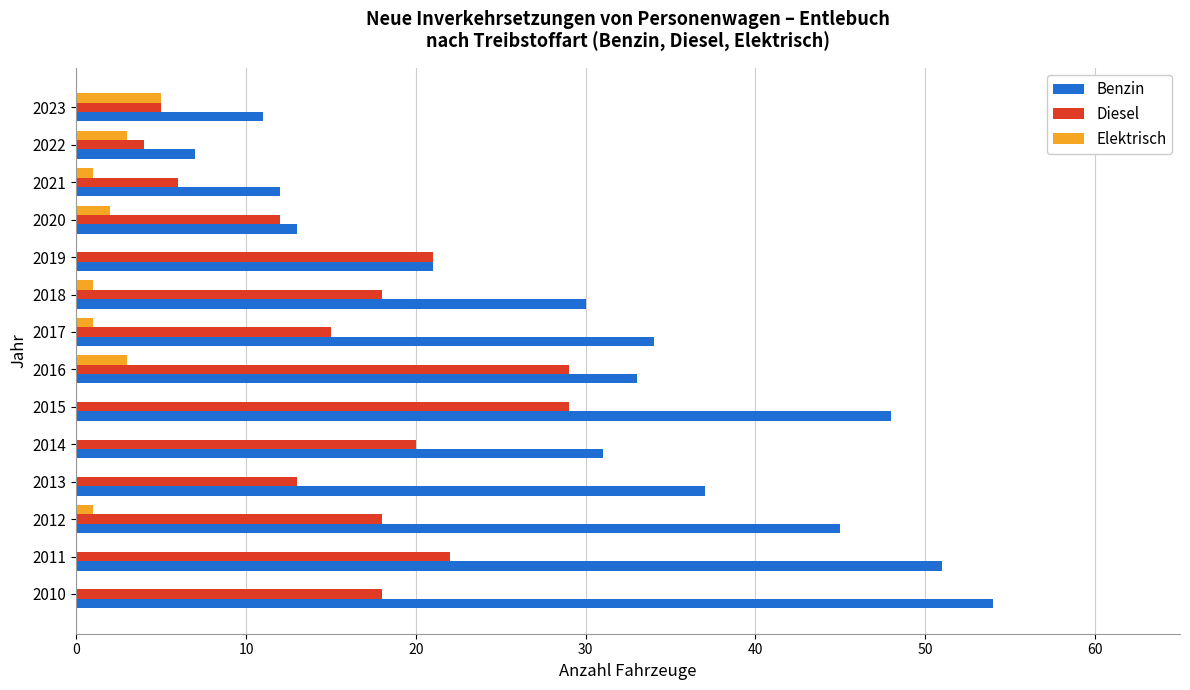

What are all the series names shown in the legend?

Benzin, Diesel, Elektrisch